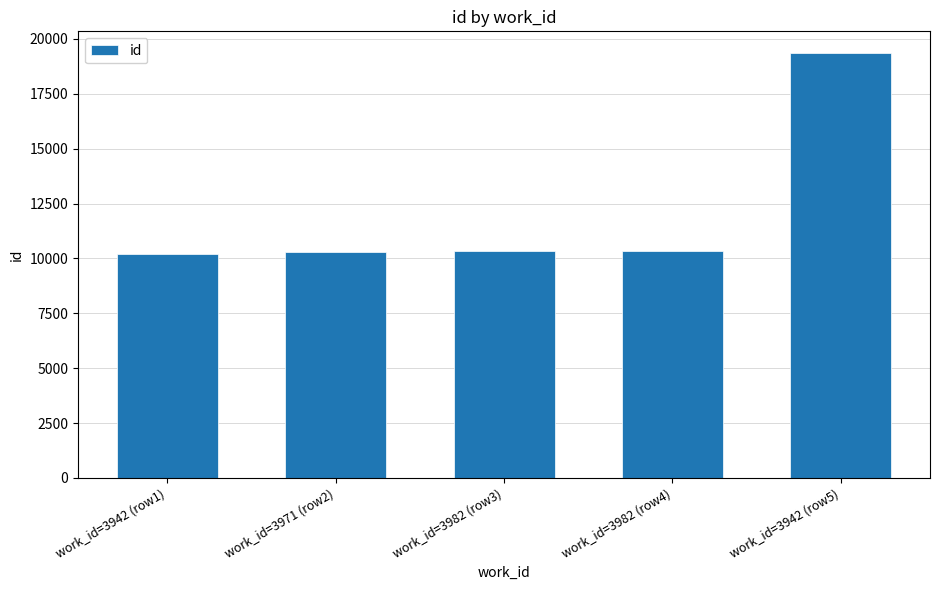

What is the ratio of the value at work_id=3942 (row1) to the value at work_id=3982 (row3)?

1.0